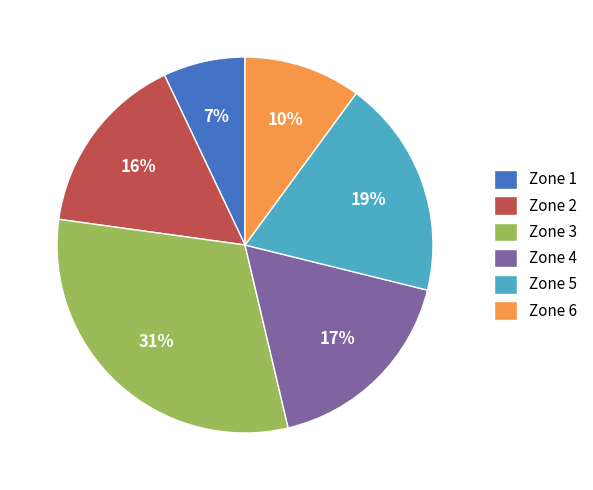

Count the number of slices in the pie.

6